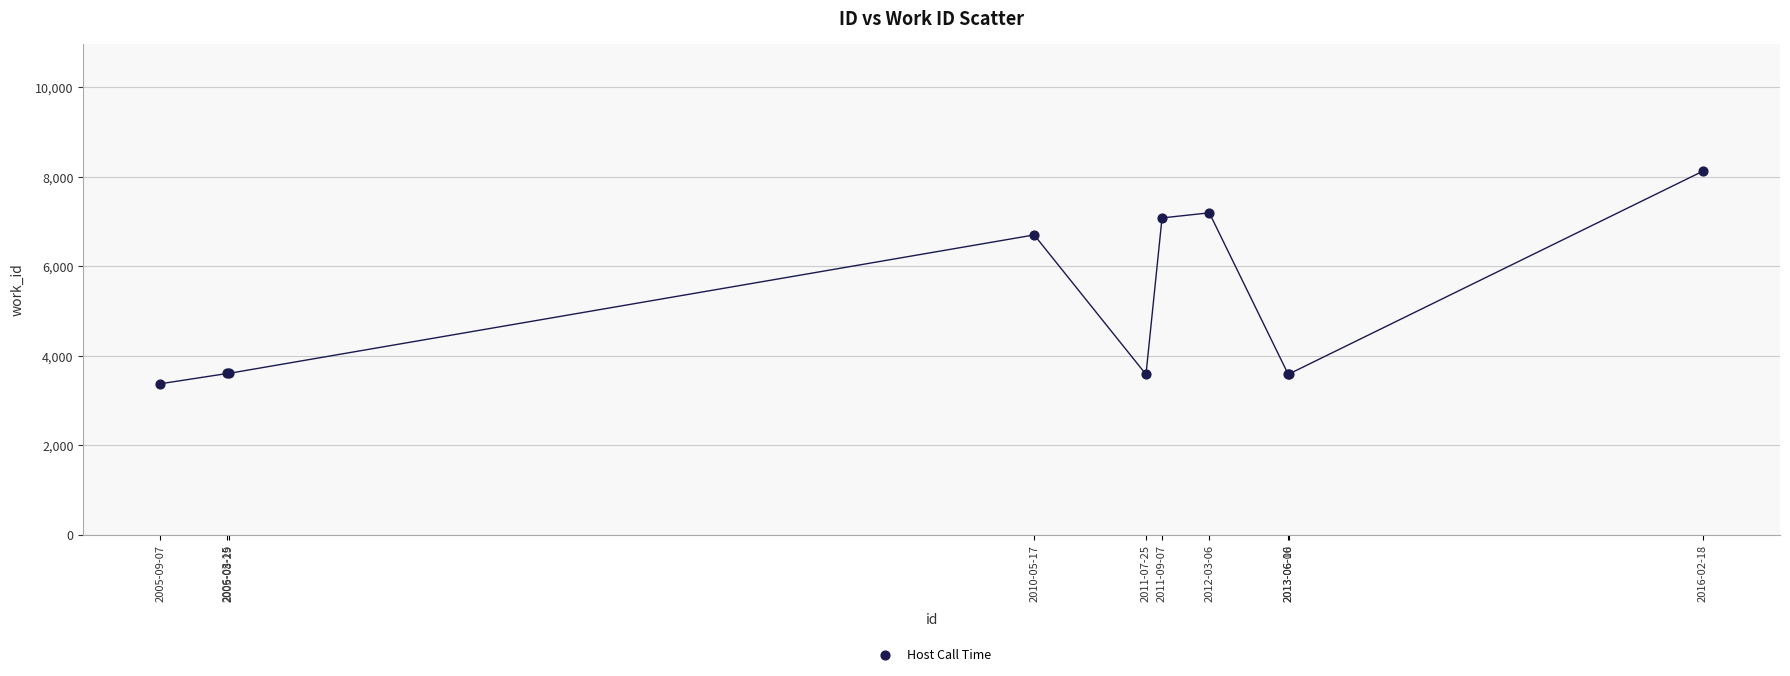

What Y value in the scatter plot is closest to 5753?

6704